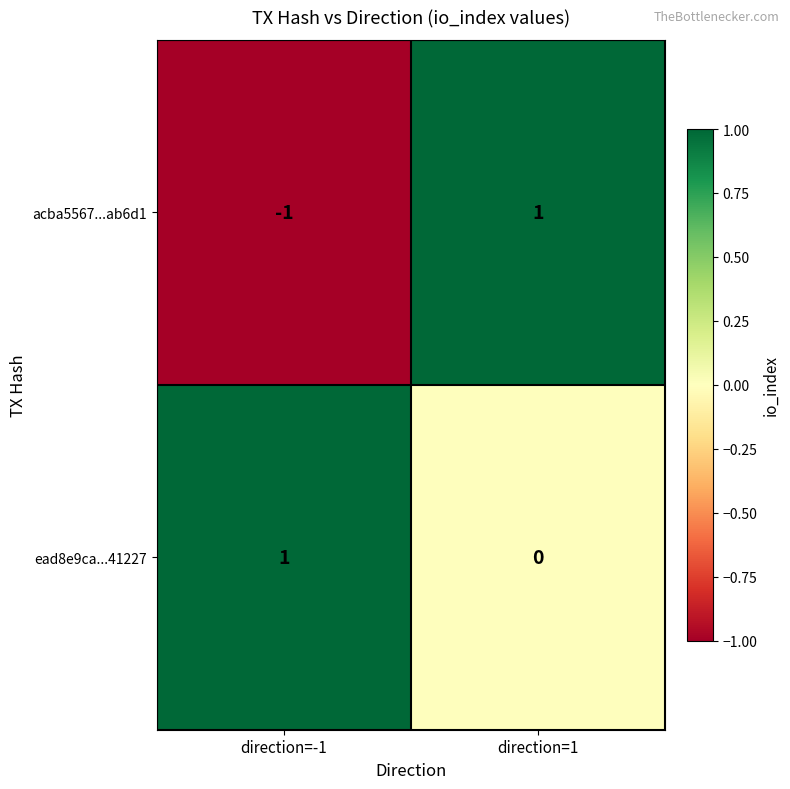

Rank the series by their average value, from lowest to highest.

acba5567...ab6d1, ead8e9ca...41227